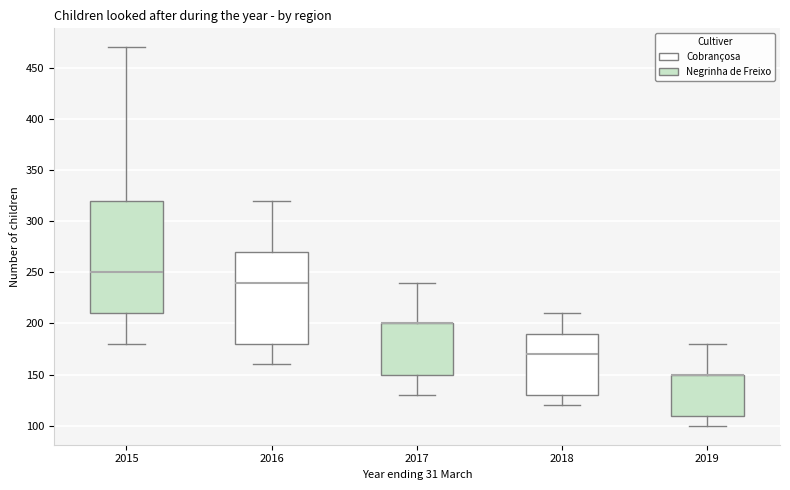

Where is the upper edge of the box at x = 2019 on the y-axis? The values are not printed on the chart, so give them approximately, as read against the axis.

150